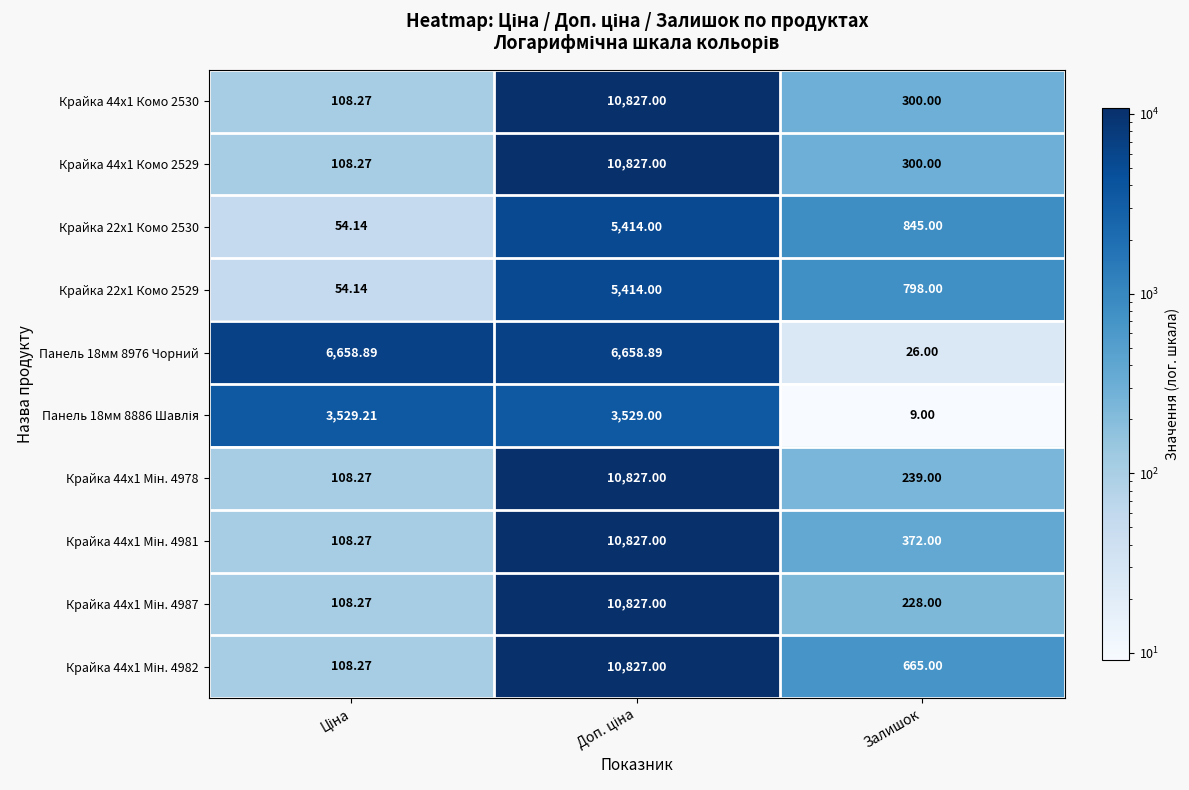

Which label corresponds to the smallest value in the chart?

Залишок